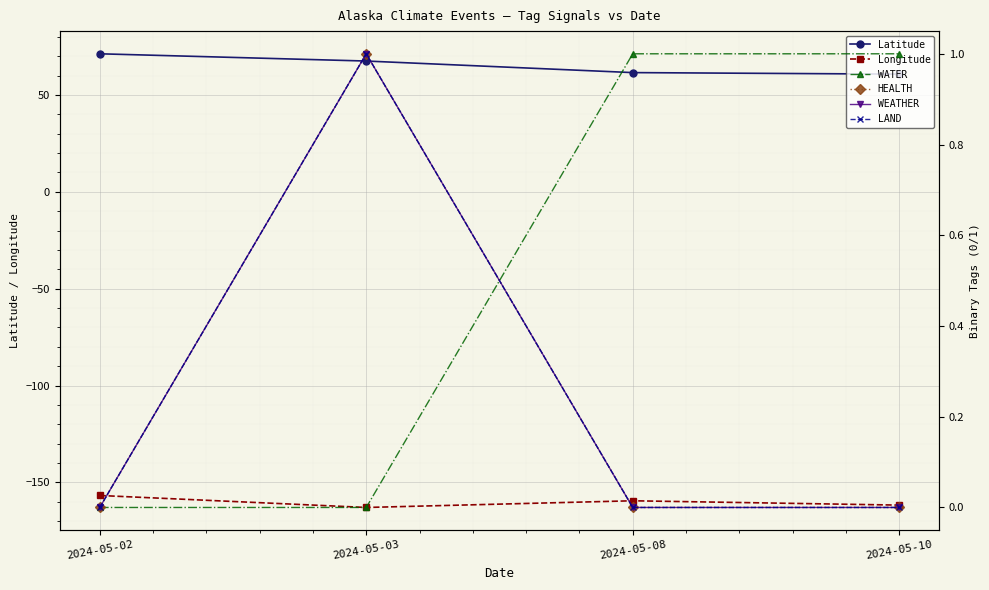

In Longitude, how many points are lower than both neighbors (excluding endpoints)?

1